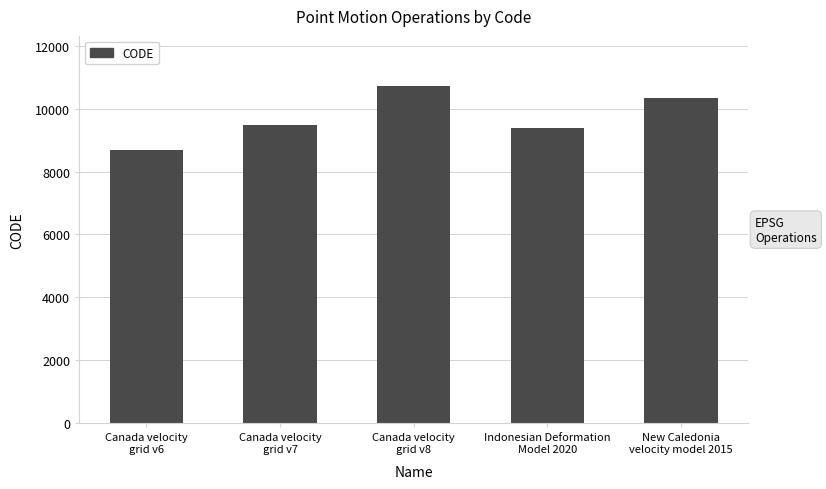

True or false: the data shows 9483 at Canada velocity
grid v7.

True